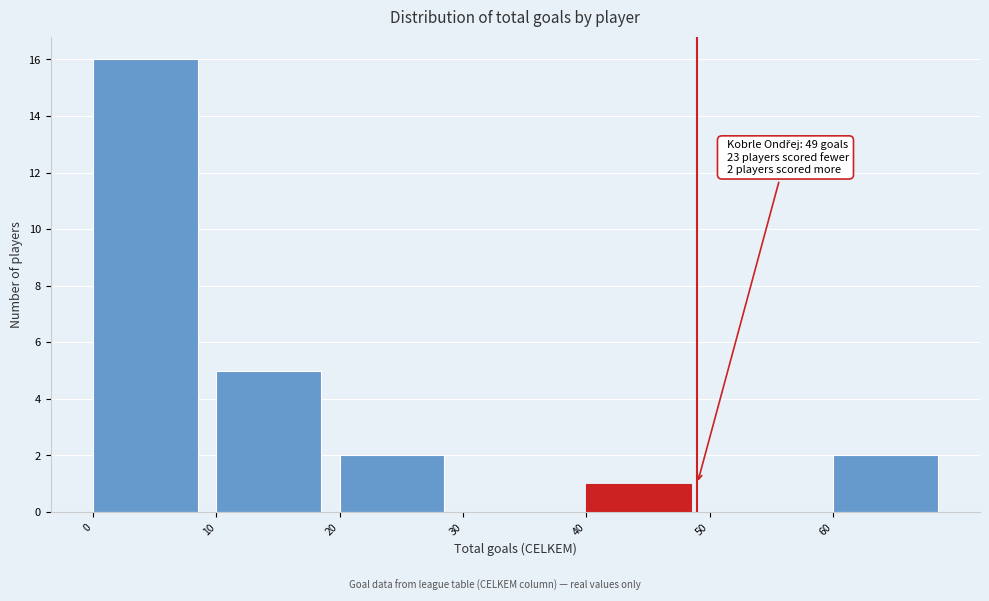

Over which range of the x-axis is the bar tallest?

0 to 10